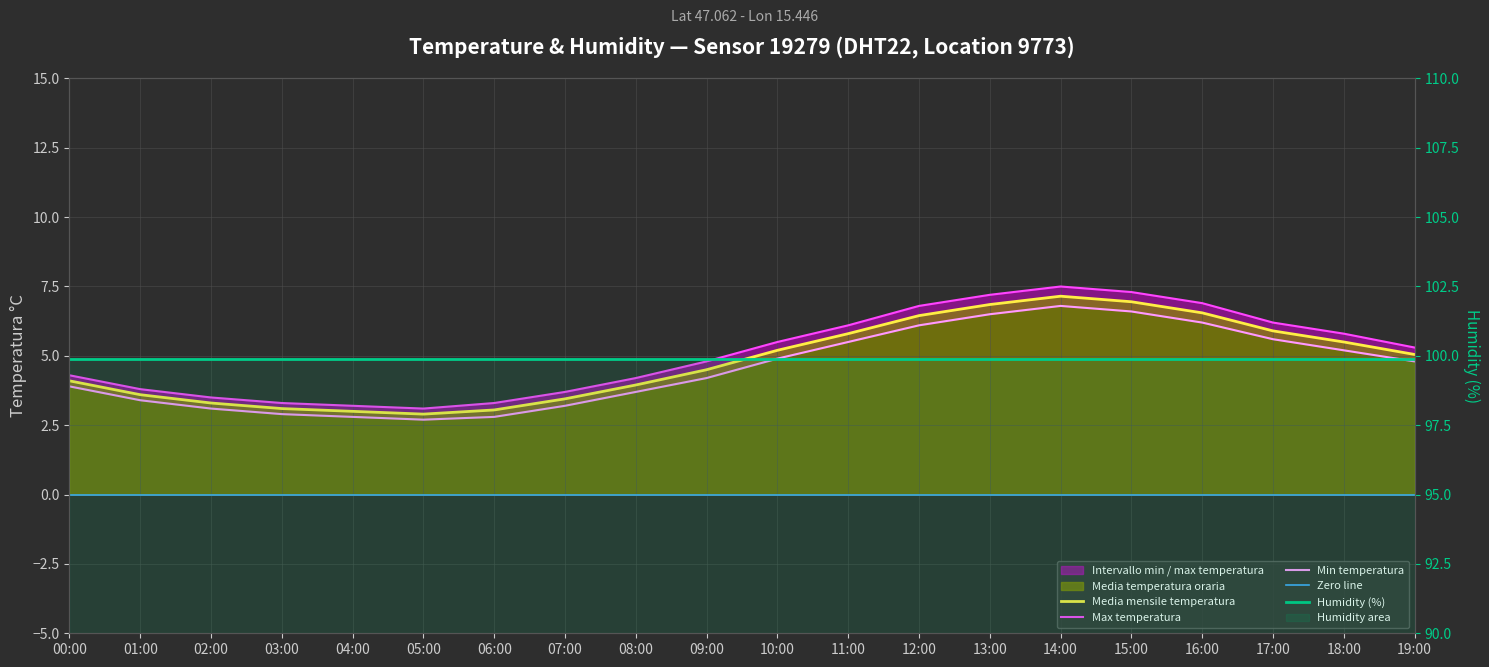

Which series has the largest range (max minus min)?

temperature_max